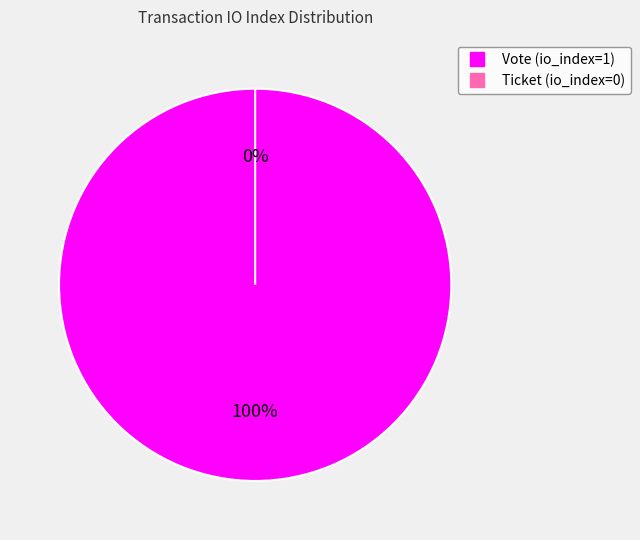

What is the largest slice in the pie chart?

Vote